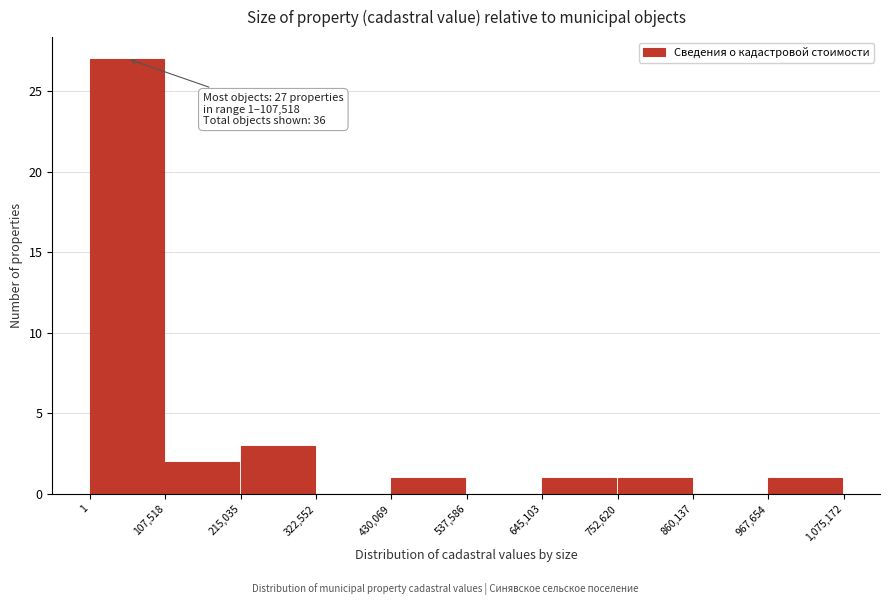

Over which range of the x-axis is the bar tallest?

1 to 107,518